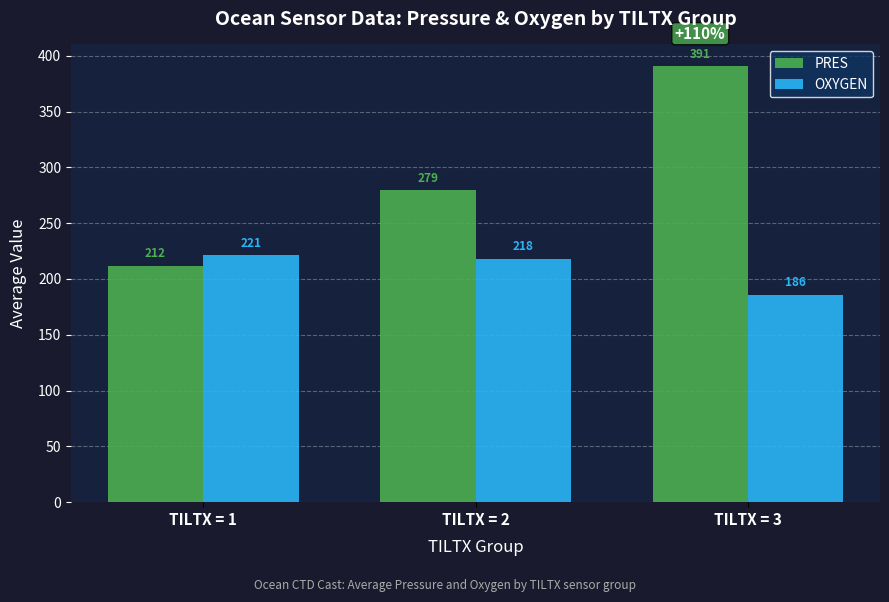

What is the value of the PRES bar at the 1st from the left?

211.5